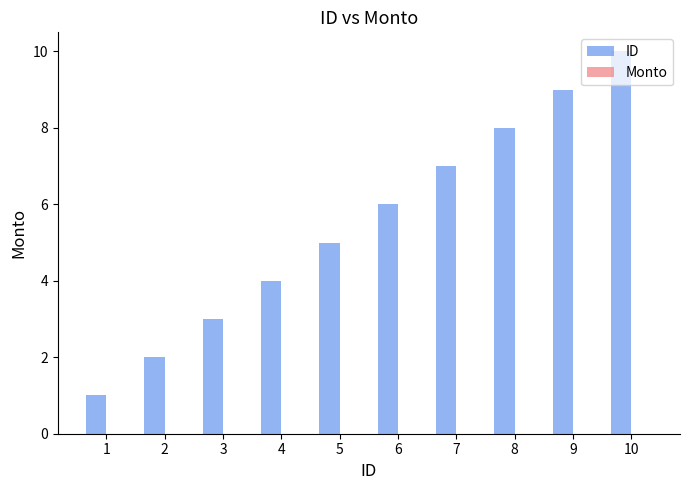

The chart shows a value of 1 at 5. True or false?

False